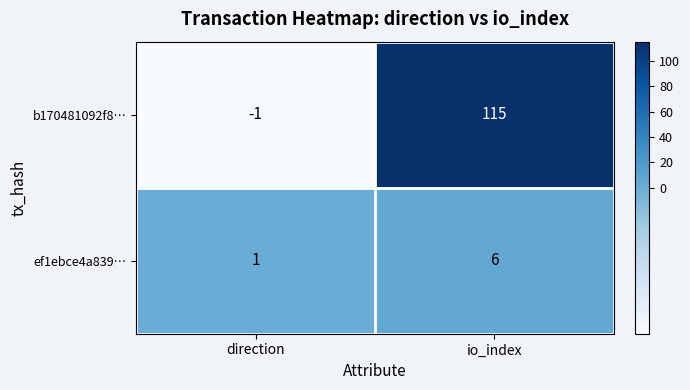

What is the maximum value shown in the chart?

115